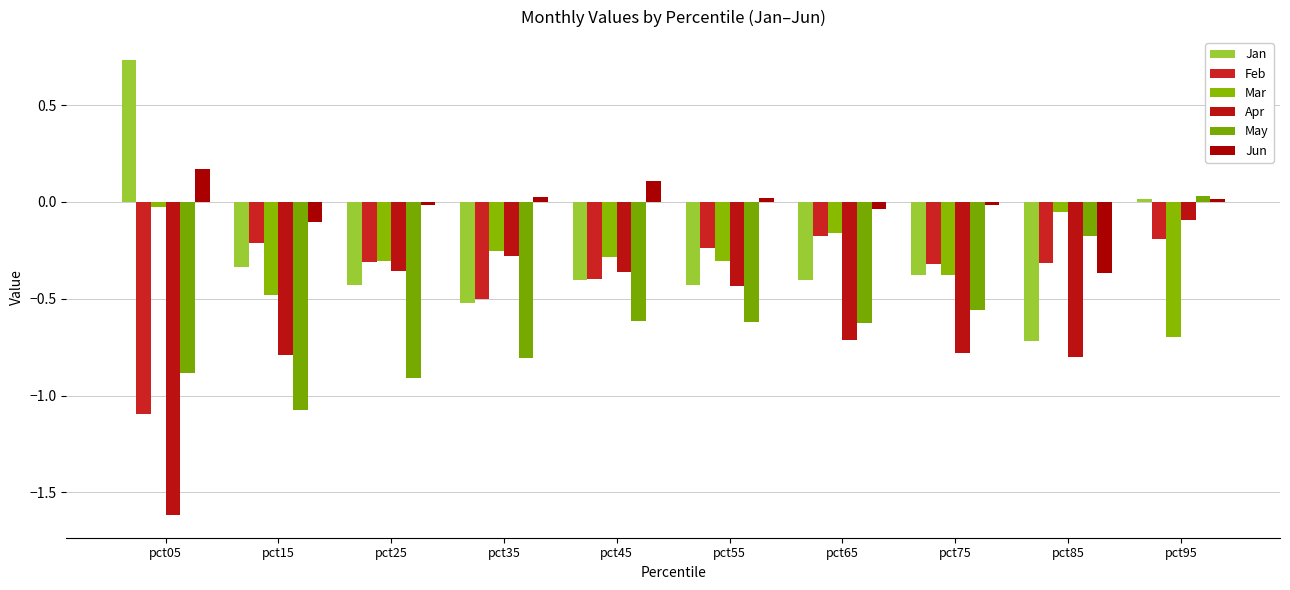

Reading left to right, what are all the values shown in this chart?

Jan: pct05=0.7	pct15=-0.3	pct25=-0.4	pct35=-0.5	pct45=-0.4	pct55=-0.4	pct65=-0.4	pct75=-0.4	pct85=-0.7	pct95=0.0
Feb: pct05=-1.1	pct15=-0.2	pct25=-0.3	pct35=-0.5	pct45=-0.4	pct55=-0.2	pct65=-0.2	pct75=-0.3	pct85=-0.3	pct95=-0.2
Mar: pct05=-0.0	pct15=-0.5	pct25=-0.3	pct35=-0.3	pct45=-0.3	pct55=-0.3	pct65=-0.2	pct75=-0.4	pct85=-0.1	pct95=-0.7
Apr: pct05=-1.6	pct15=-0.8	pct25=-0.4	pct35=-0.3	pct45=-0.4	pct55=-0.4	pct65=-0.7	pct75=-0.8	pct85=-0.8	pct95=-0.1
May: pct05=-0.9	pct15=-1.1	pct25=-0.9	pct35=-0.8	pct45=-0.6	pct55=-0.6	pct65=-0.6	pct75=-0.6	pct85=-0.2	pct95=0.0
Jun: pct05=0.2	pct15=-0.1	pct25=-0.0	pct35=0.0	pct45=0.1	pct55=0.0	pct65=-0.0	pct75=-0.0	pct85=-0.4	pct95=0.0